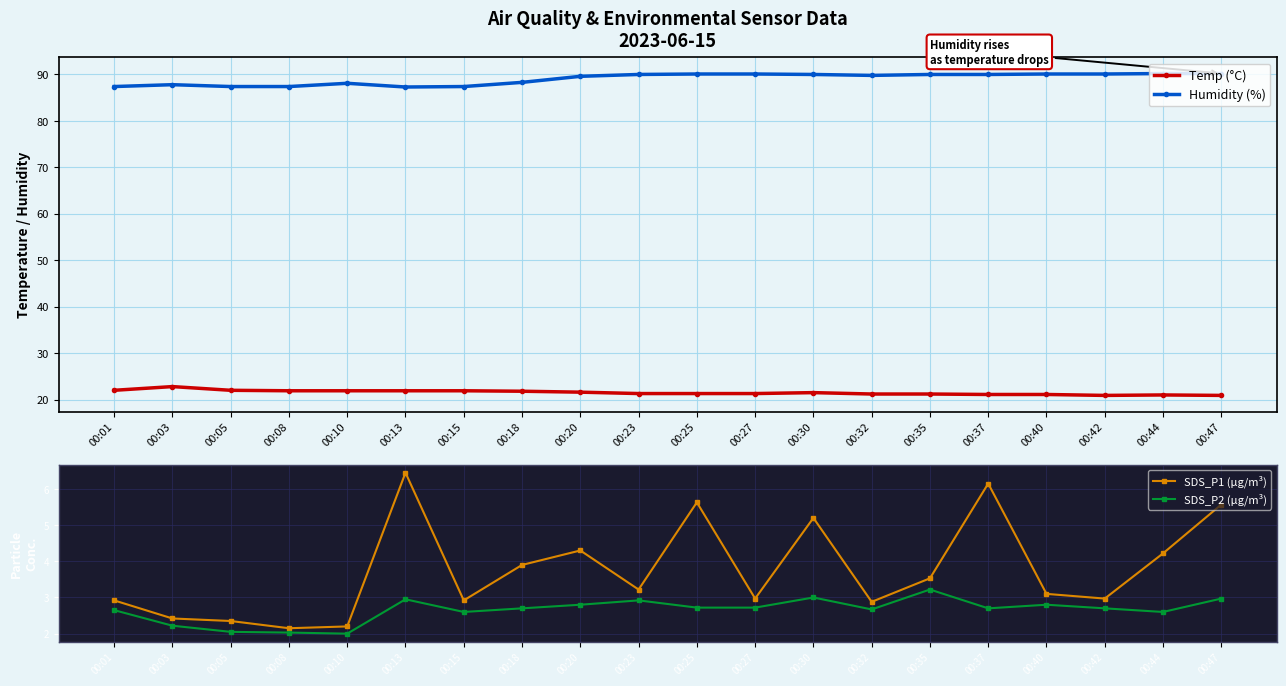

Which label corresponds to the smallest value in the chart?

00:10